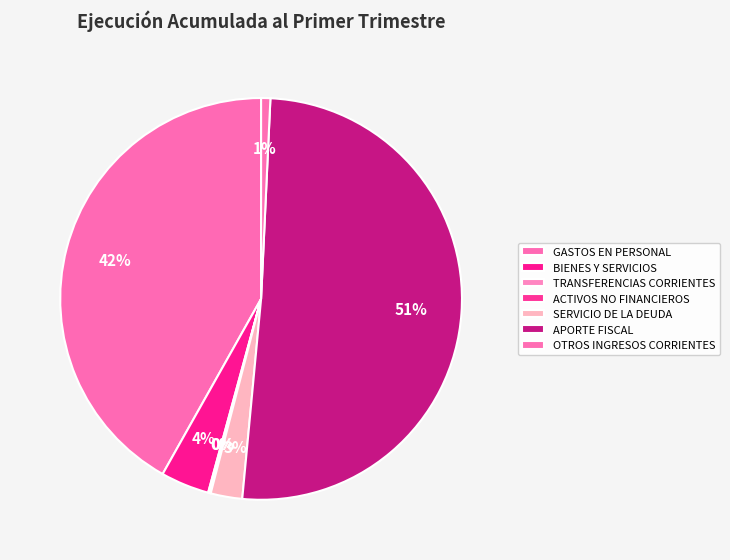

Is there a majority slice in this chart?

Yes